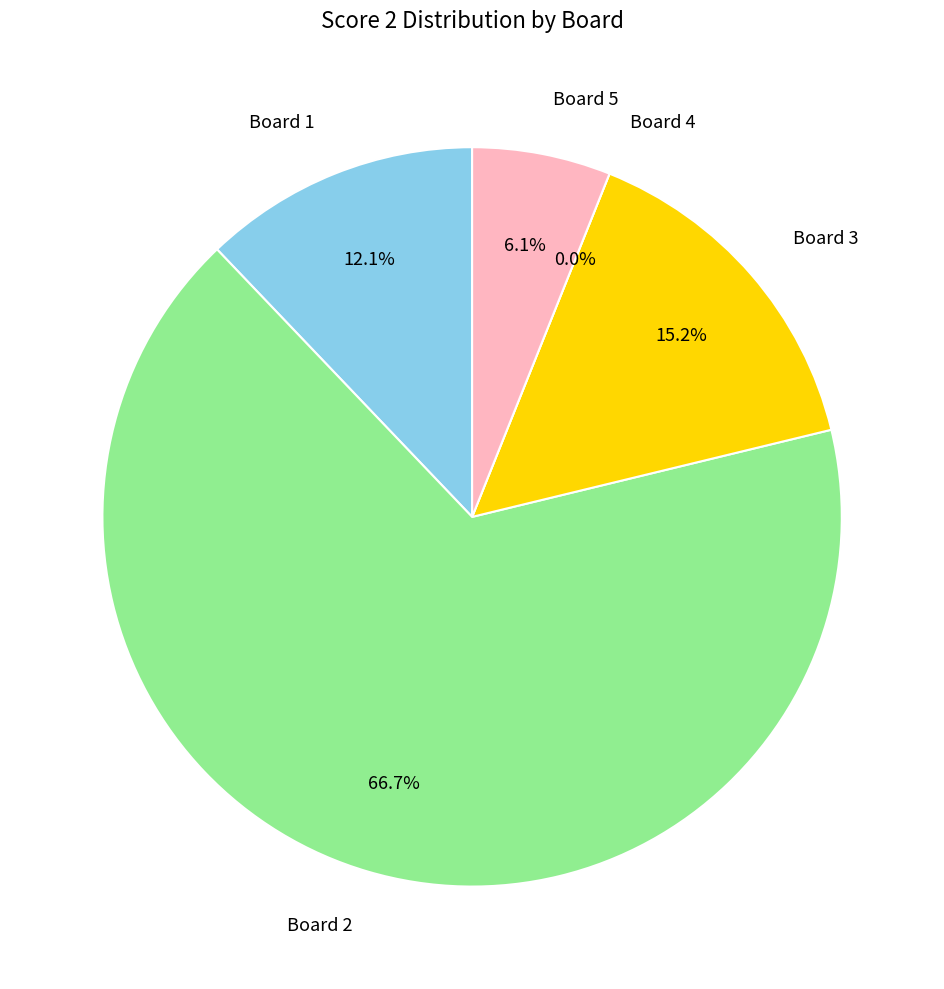

What is the largest slice in the pie chart?

Board 2